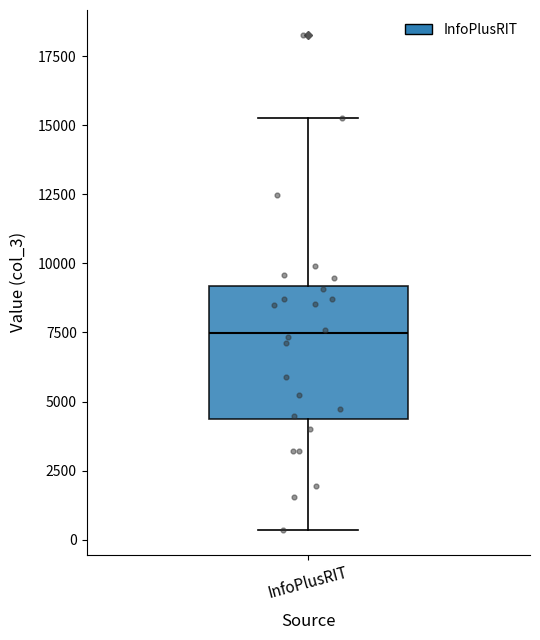

Read this box plot against the y-axis: the position of the median line, the range covered by the box, and the ends of both whiskers. The values are not printed on the chart, so give them approximately, as read against the axis.

median 7500, box 4500 to 9000, whiskers 500 to 15500